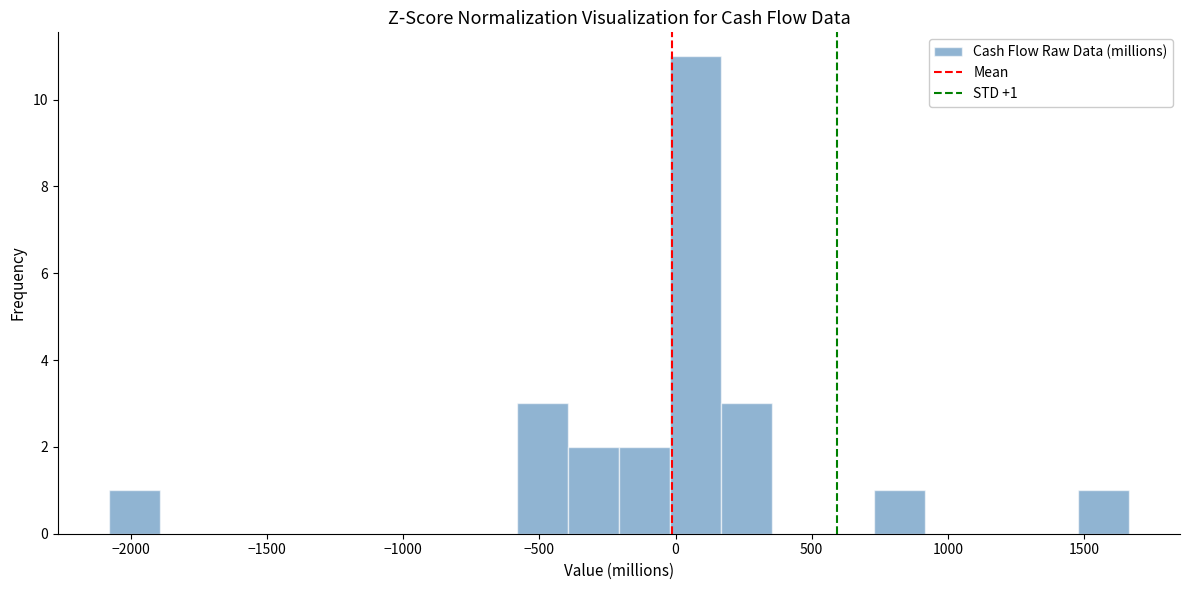

Read against the x-axis, roughly where is the centre of the tallest bar?

50